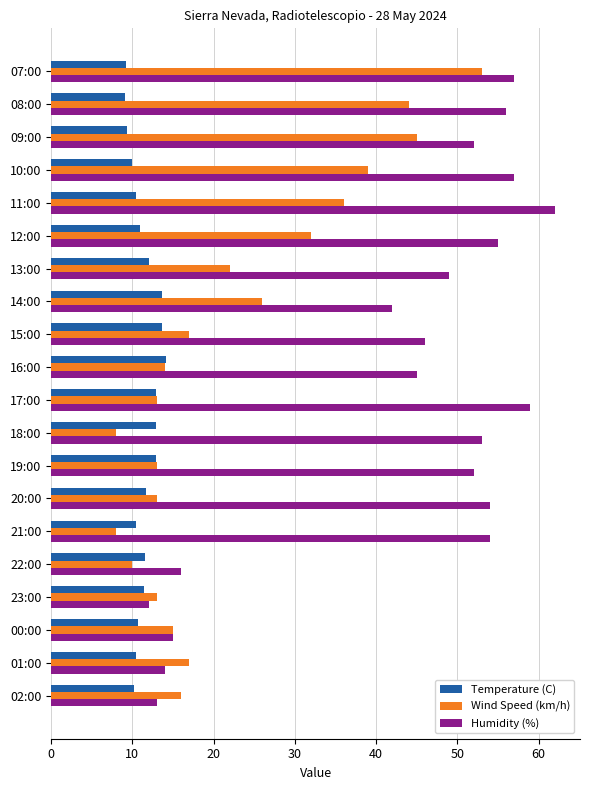

What is the difference between the second highest and second lowest values in the Wind Speed (km/h) series?

37.0